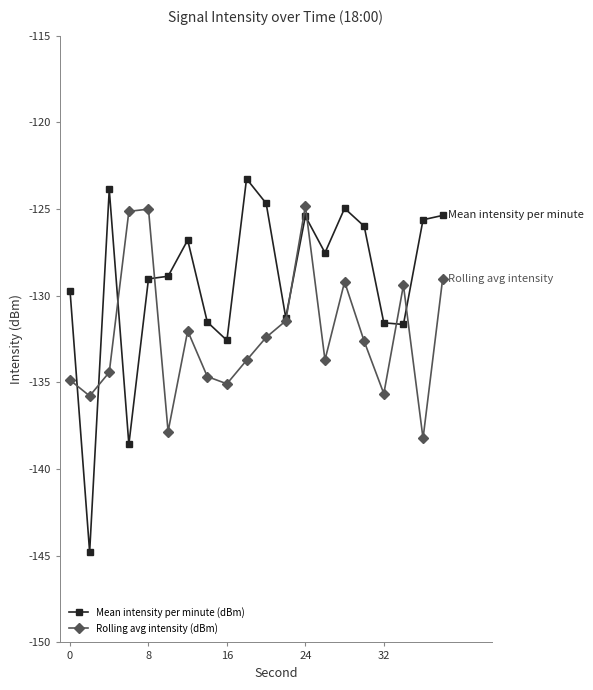

What is the smallest value displayed?

-144.8